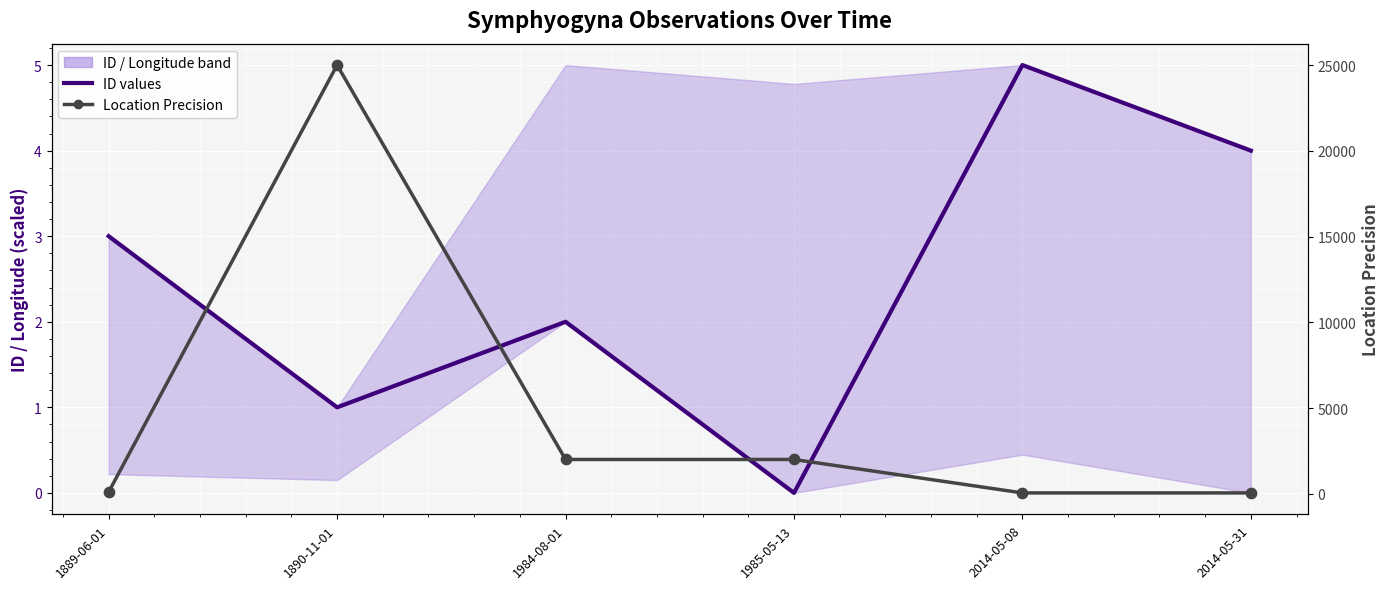

Which series contains the highest Y value?

New deaths